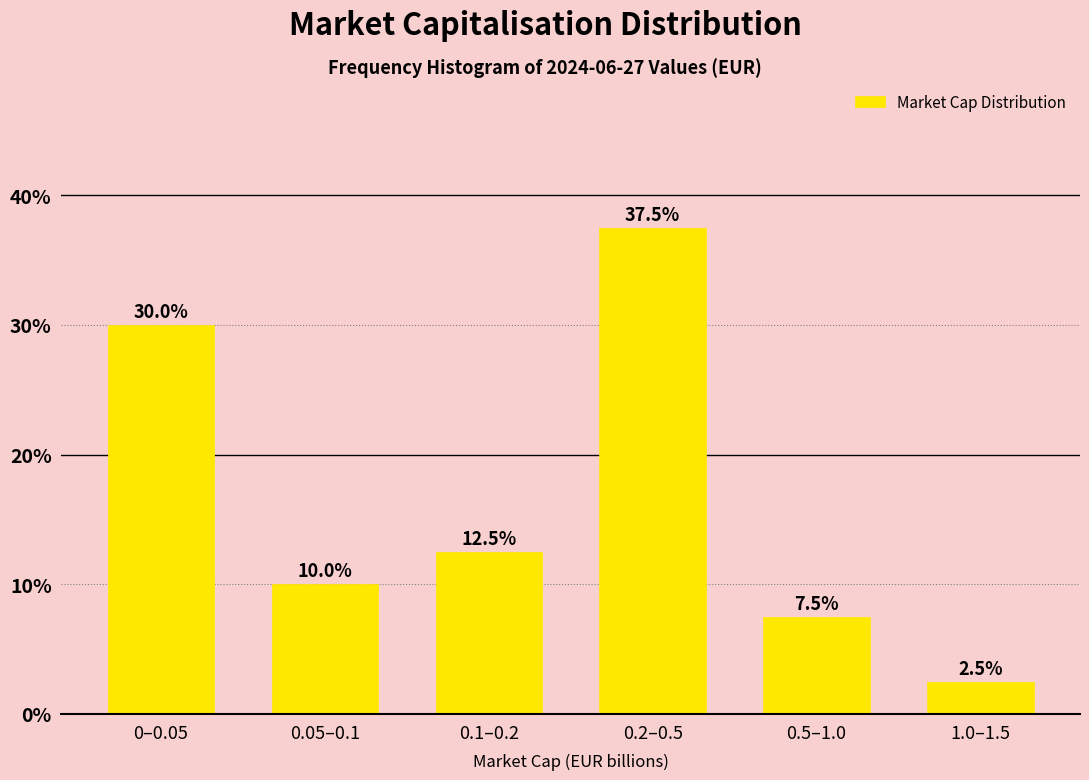

Reading left to right, list all the values displayed in this chart.

30.0	10.0	12.5	37.5	7.5	2.5